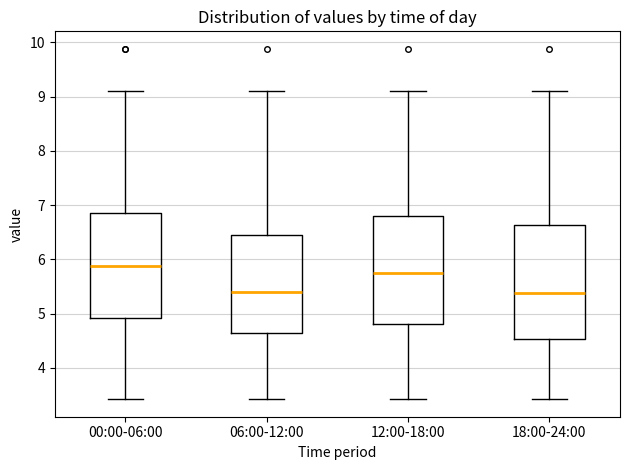

Reading left to right, transcribe this box plot: for each box, give where its median line is, the range the box spans, and where its two whiskers end, as read against the y-axis. The values are not printed on the chart, so give them approximately, as read against the axis.

00:00-06:00: median 5.9, box 4.9 to 6.9, whiskers 3.4 to 9.1
06:00-12:00: median 5.4, box 4.6 to 6.5, whiskers 3.4 to 9.1
12:00-18:00: median 5.8, box 4.8 to 6.8, whiskers 3.4 to 9.1
18:00-24:00: median 5.4, box 4.5 to 6.6, whiskers 3.4 to 9.1